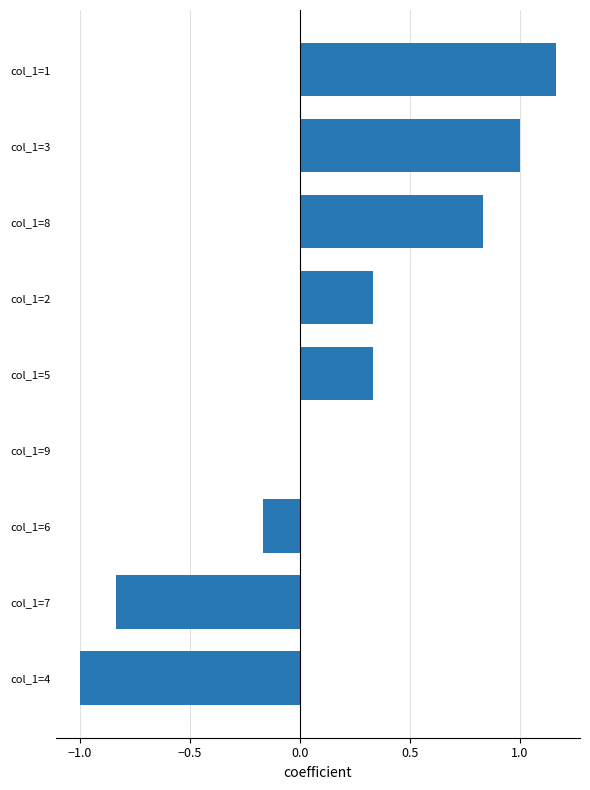

Which has a higher value, col_1=6 or col_1=8?

col_1=8